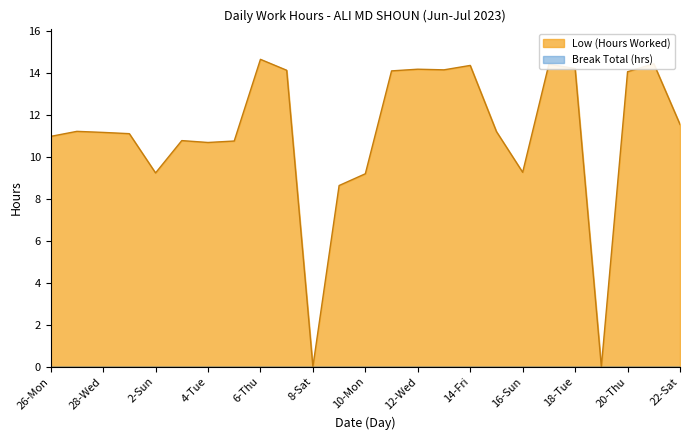

How many lines are shown in the chart?

2